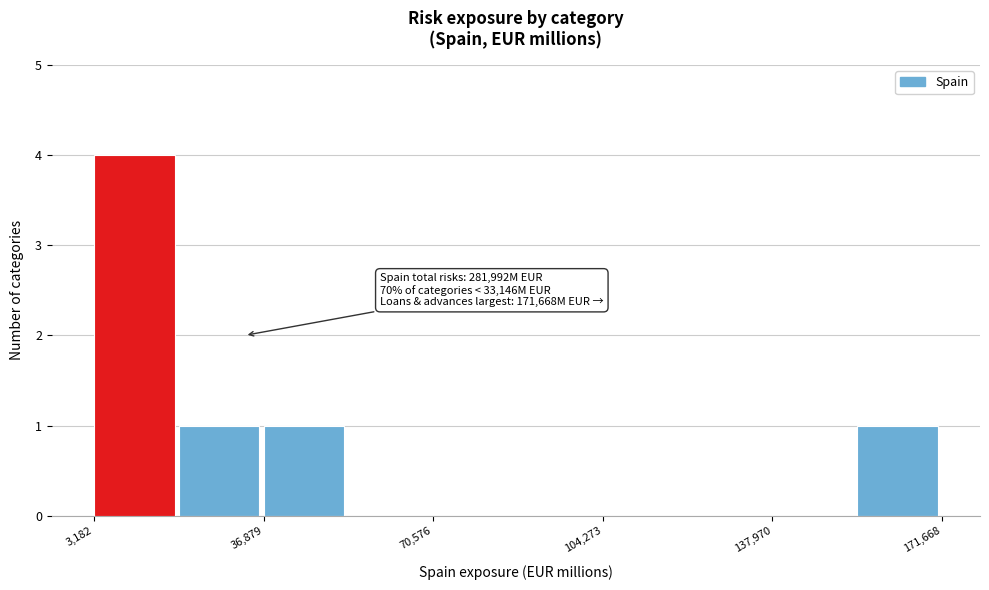

Read against the x-axis, roughly where is the centre of the tallest bar?

10000